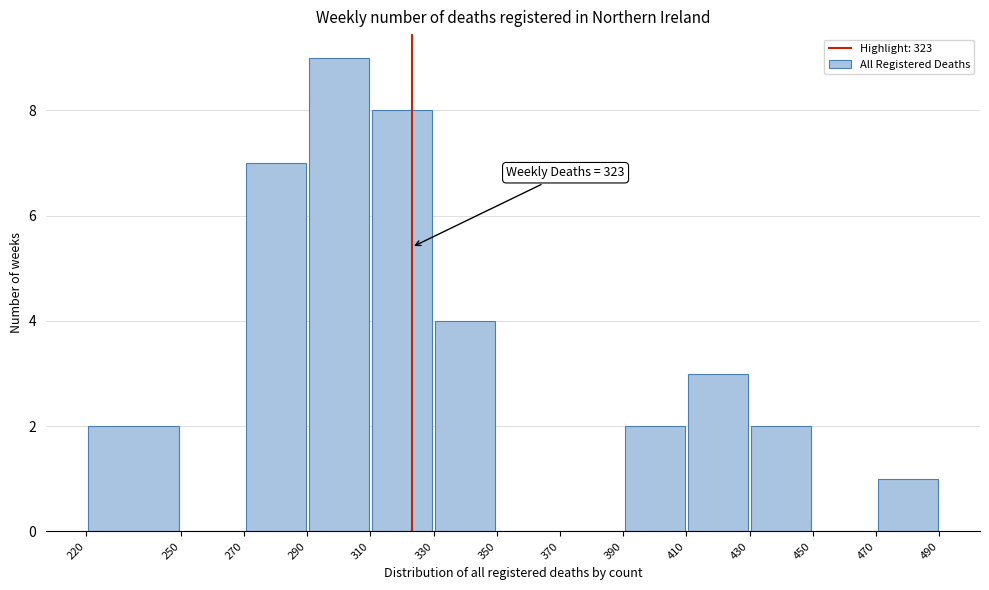

Over which range of the x-axis is the bar tallest?

290 to 310